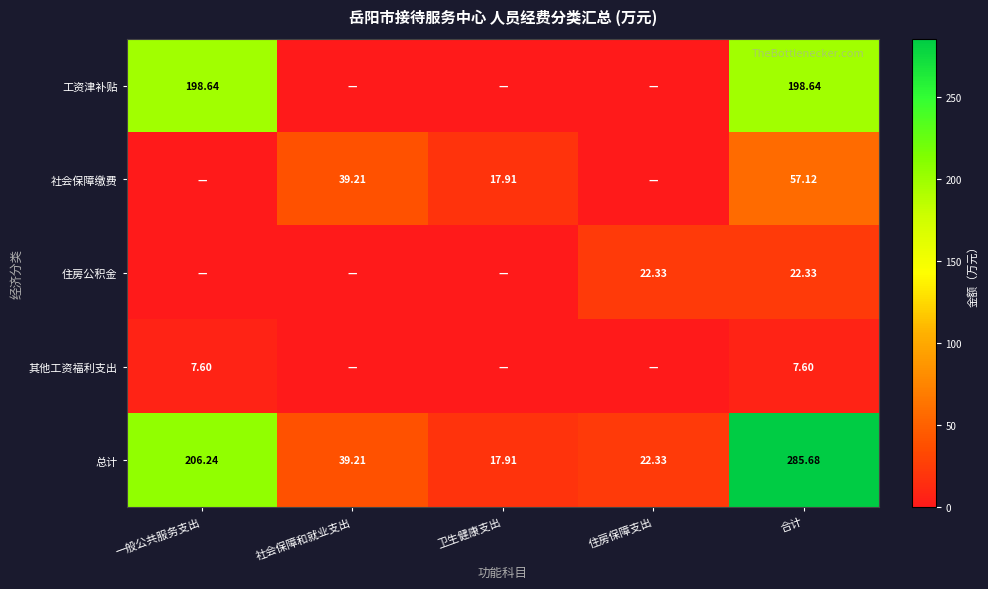

The 其他工资福利支出 series shows 7.6 at 一般公共服务支出. True or false?

True